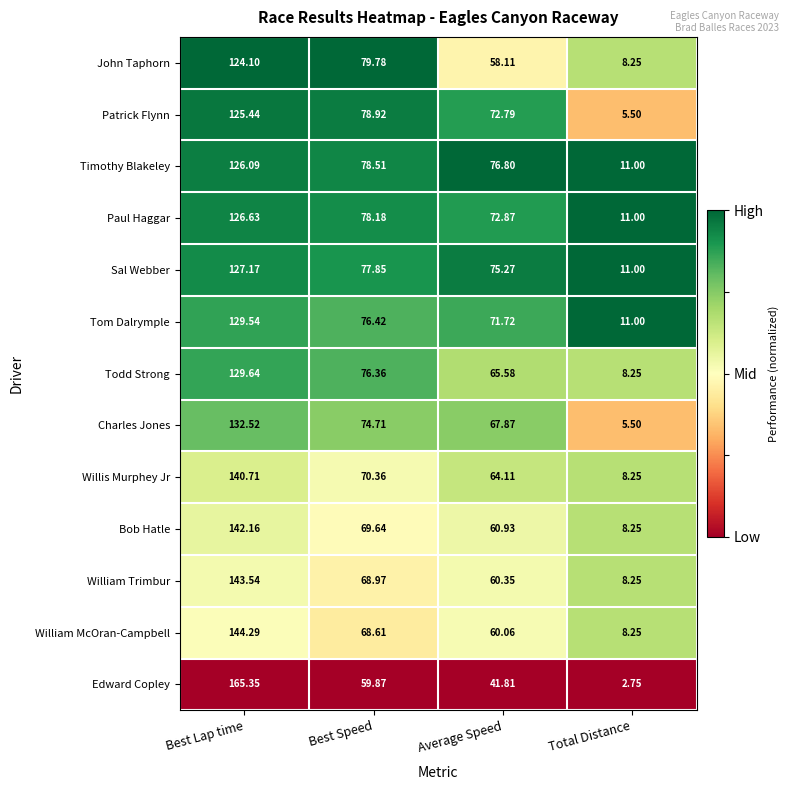

Which label corresponds to the largest value in the chart?

Best Lap time